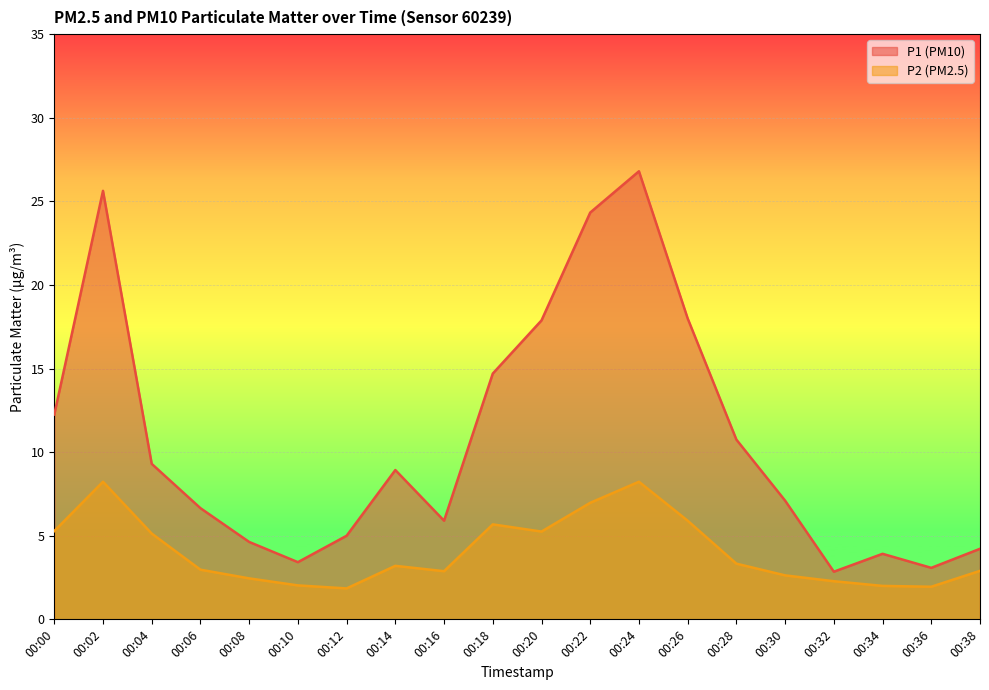

Rank the series by their maximum value, from lowest to highest.

P2 (PM2.5), P1 (PM10)